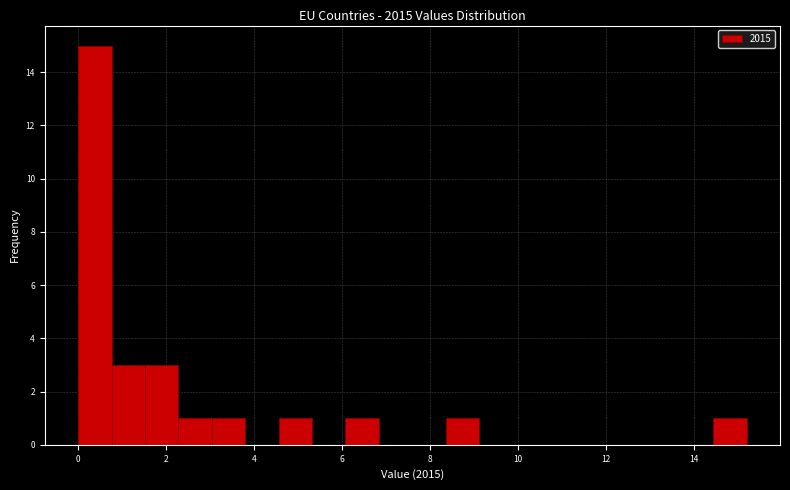

Around what value on the x-axis is the tallest bar? Give the approximate position of its centre, as read against the axis.

0.4